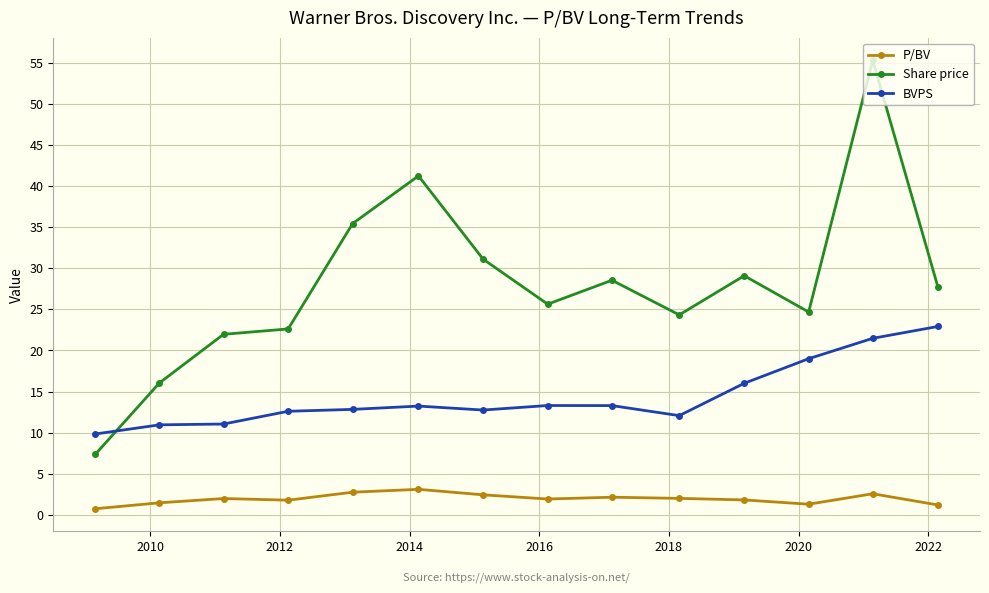

True or false: Share price has more than 1 points higher than both neighbors.

True